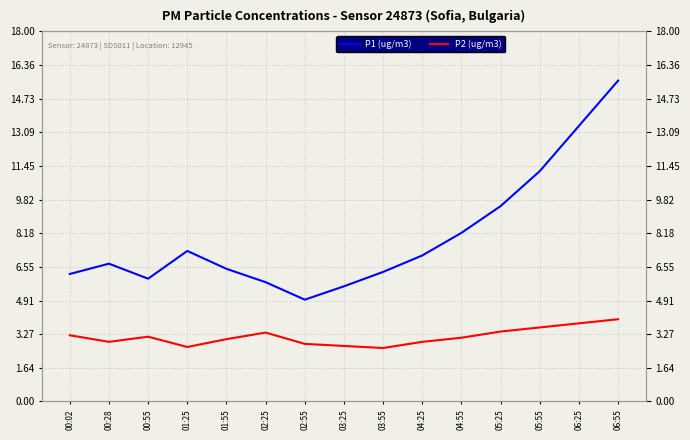

What is the highest value of the P2 (ug/m3) series?

4.0